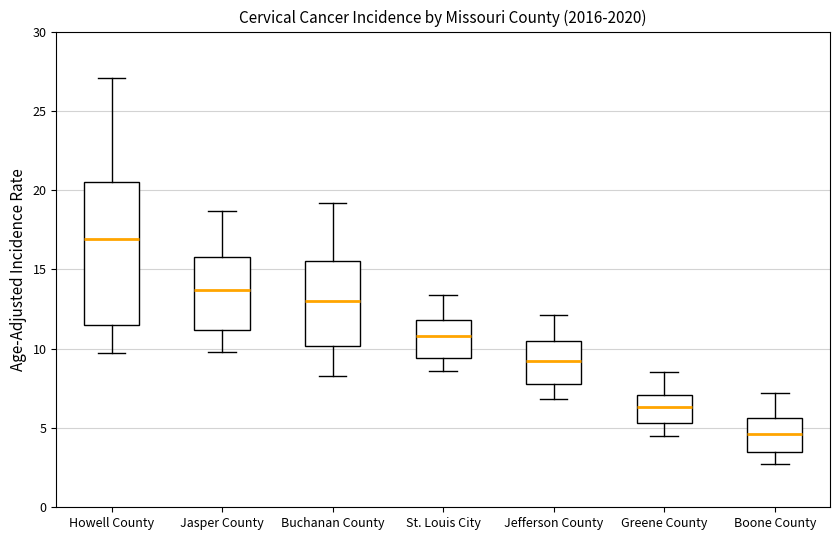

Reading left to right, transcribe this box plot: for each box, give where its median line is, the range the box spans, and where its two whiskers end, as read against the y-axis. The values are not printed on the chart, so give them approximately, as read against the axis.

Howell County: median 17.0, box 11.5 to 20.5, whiskers 9.5 to 27.0
Jasper County: median 13.5, box 11.0 to 16.0, whiskers 10.0 to 18.5
Buchanan County: median 13.0, box 10.0 to 15.5, whiskers 8.5 to 19.0
St. Louis City: median 11.0, box 9.5 to 12.0, whiskers 8.5 to 13.5
Jefferson County: median 9.0, box 8.0 to 10.5, whiskers 7.0 to 12.0
Greene County: median 6.5, box 5.5 to 7.0, whiskers 4.5 to 8.5
Boone County: median 4.5, box 3.5 to 5.5, whiskers 2.5 to 7.0